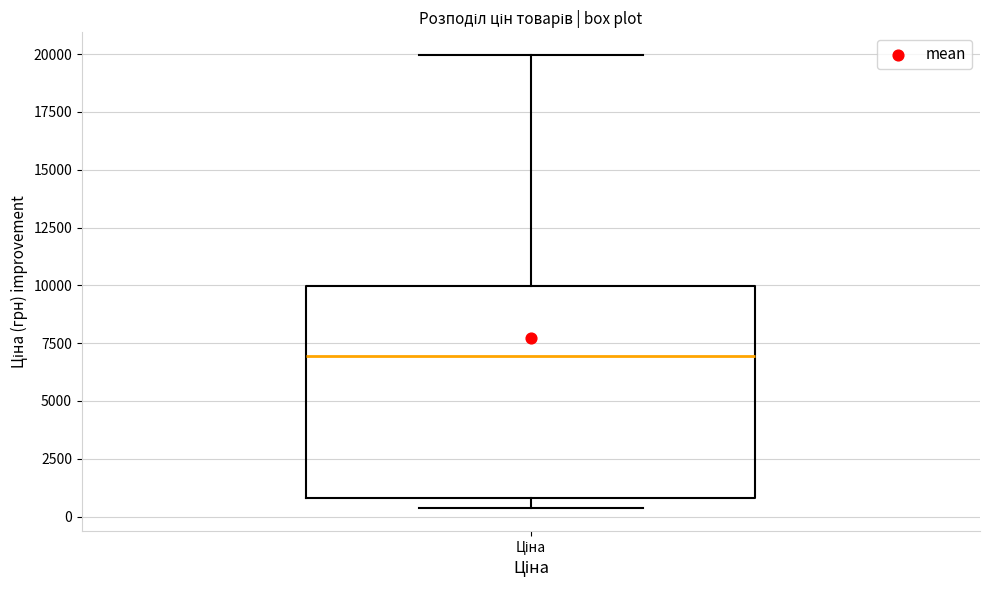

Transcribe this box plot: give where the median line is, the range the box spans, and where the two whiskers end, as read against the y-axis. The values are not printed on the chart, so give them approximately, as read against the axis.

median 7000, box 1000 to 10000, whiskers 500 to 20000